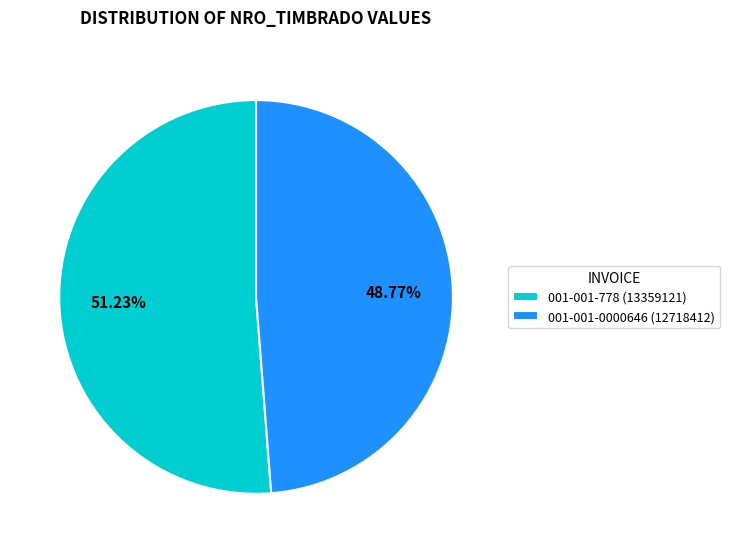

How many slices are in this pie chart?

2